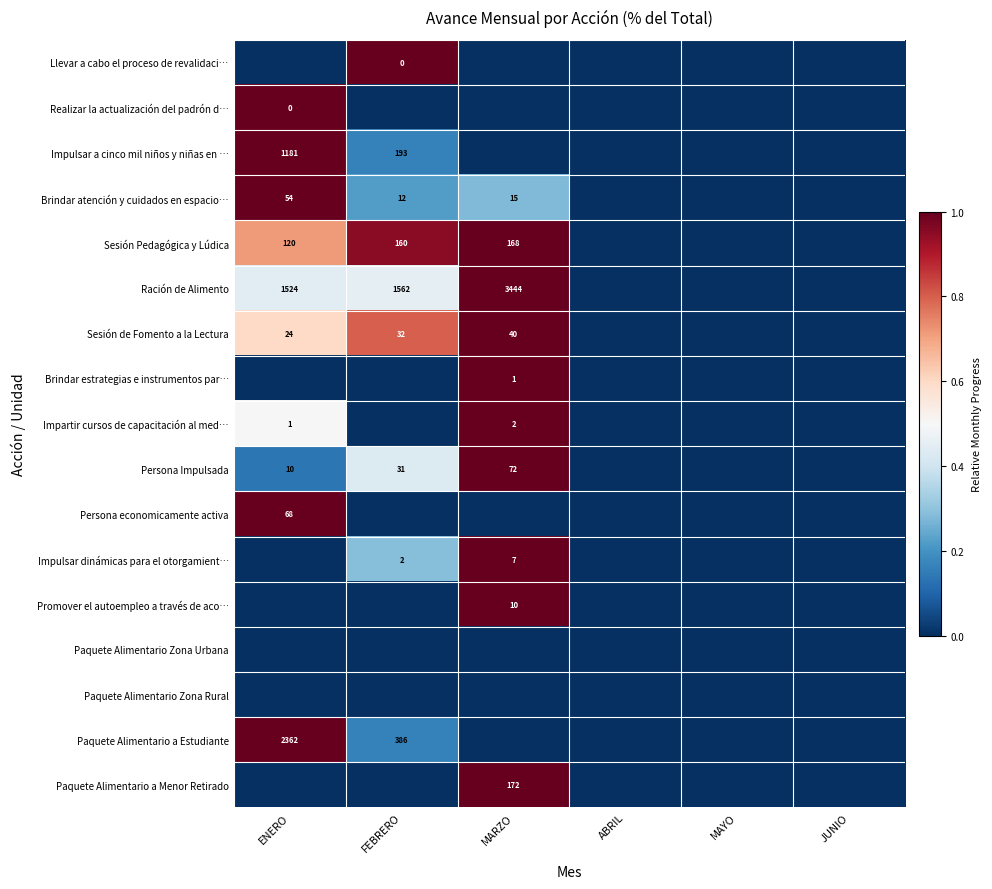

True or false: Persona Impulsada has a value of 49 at FEBRERO.

False